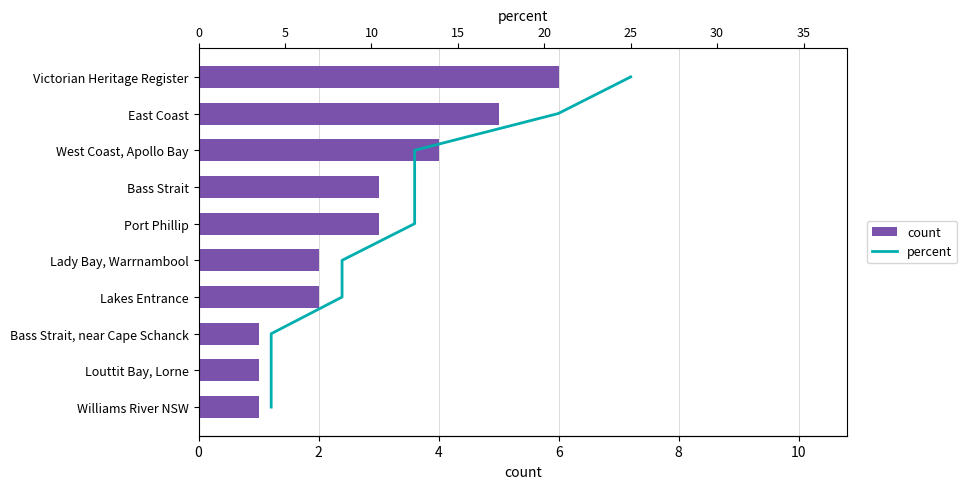

What is the lowest value of the count series?

1